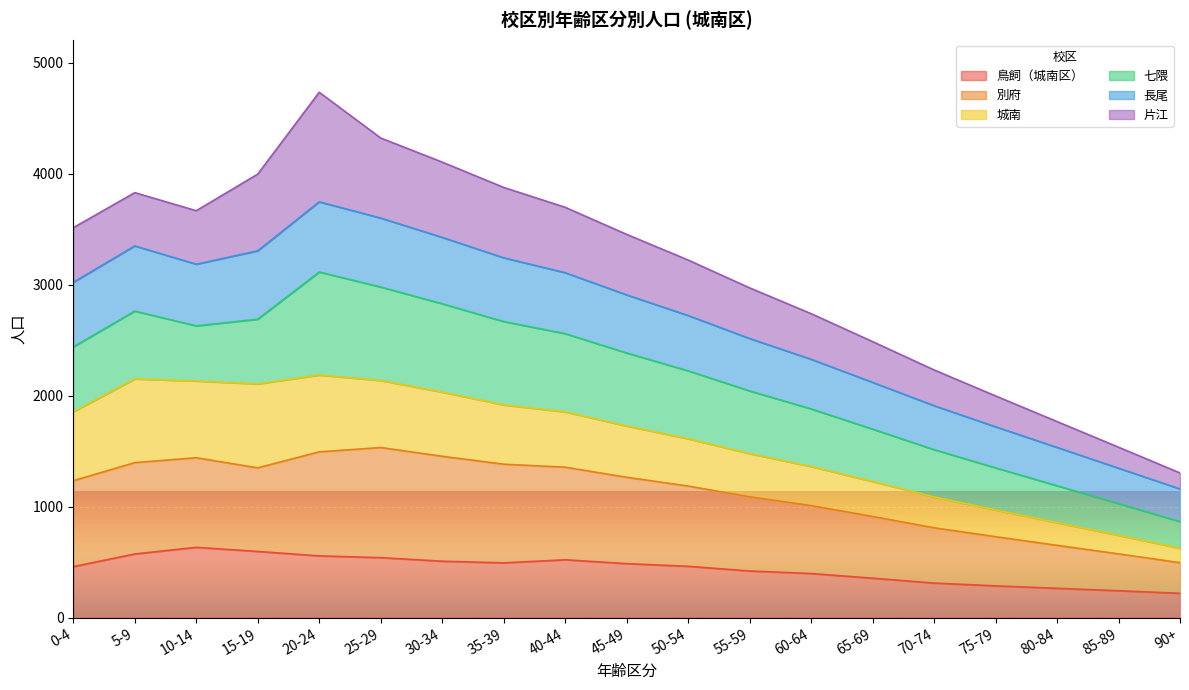

How many data points does each series have?

19